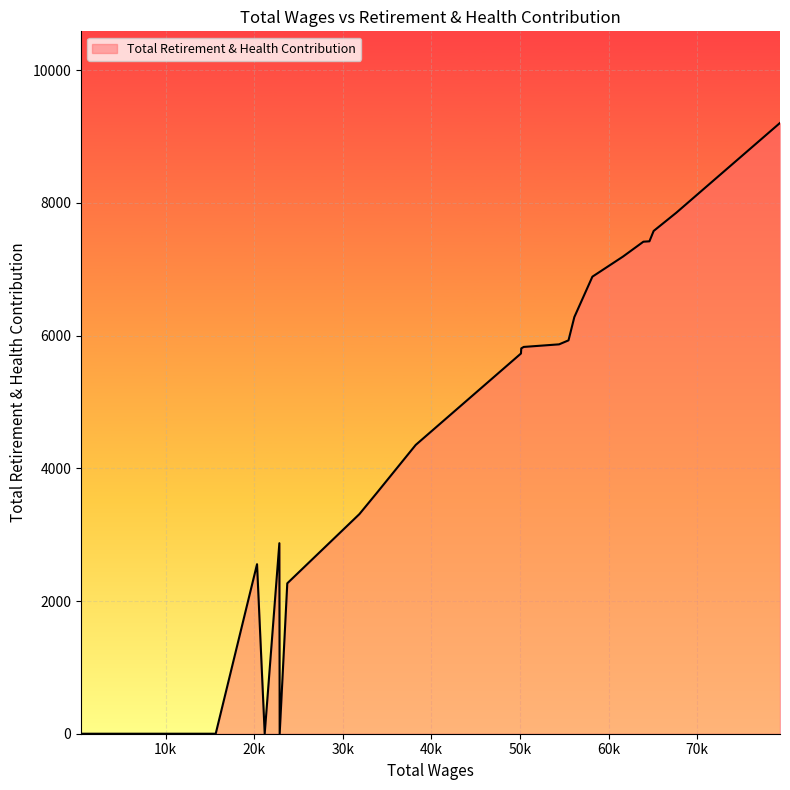

What is the maximum value shown in the chart?

9206